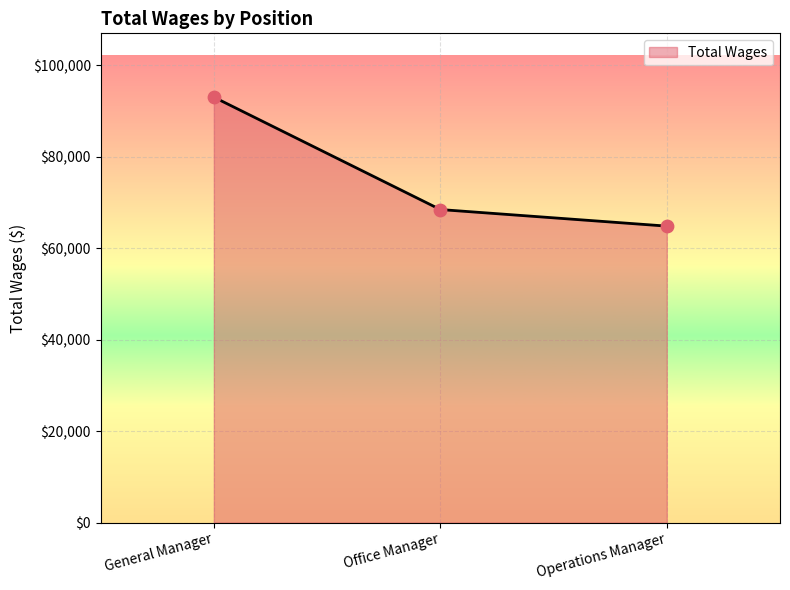

Between General Manager and Operations Manager, which is larger?

General Manager